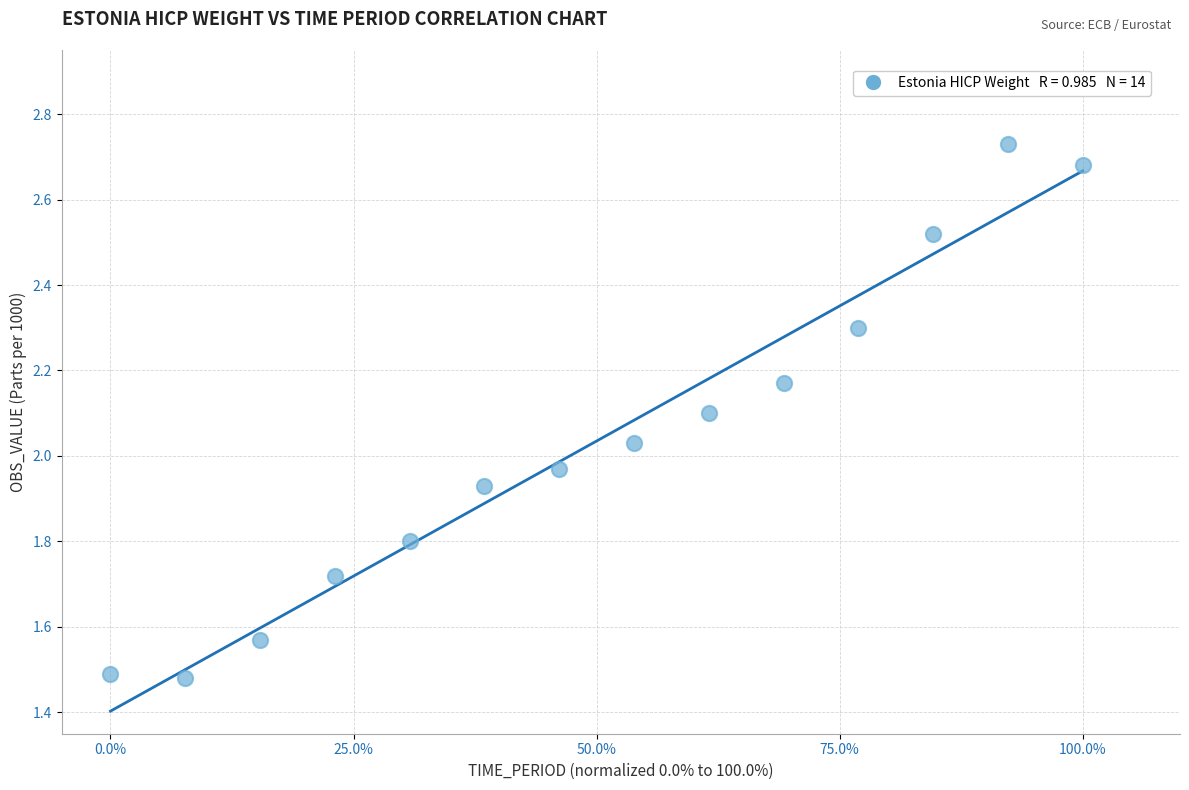

What is the range of X values (max minus min)?

1.0